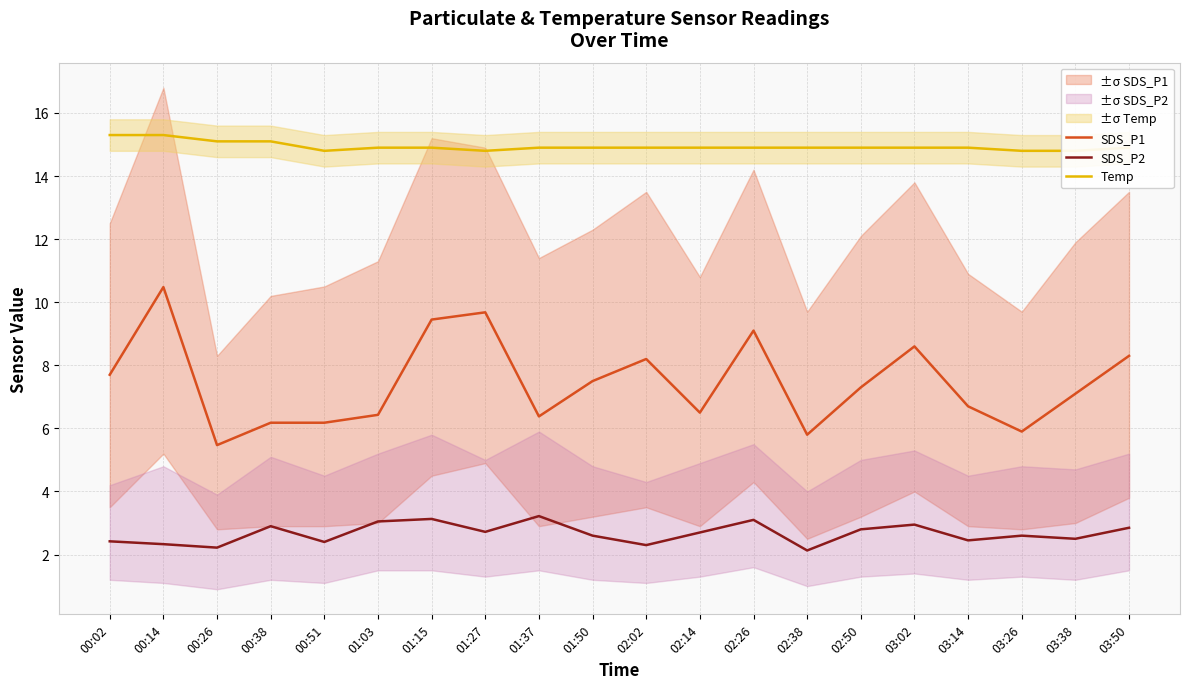

Reading left to right, transcribe all the data shown in this chart.

SDS_P1: 00:02=7.7	00:14=10.5	00:26=5.5	00:38=6.2	00:51=6.2	01:03=6.4	01:15=9.4	01:27=9.7	01:37=6.4	01:50=7.5	02:02=8.2	02:14=6.5	02:26=9.1	02:38=5.8	02:50=7.3	03:02=8.6	03:14=6.7	03:26=5.9	03:38=7.1	03:50=8.3
SDS_P2: 00:02=2.4	00:14=2.3	00:26=2.2	00:38=2.9	00:51=2.4	01:03=3.0	01:15=3.1	01:27=2.7	01:37=3.2	01:50=2.6	02:02=2.3	02:14=2.7	02:26=3.1	02:38=2.1	02:50=2.8	03:02=3.0	03:14=2.5	03:26=2.6	03:38=2.5	03:50=2.9
Temp: 00:02=15.3	00:14=15.3	00:26=15.1	00:38=15.1	00:51=14.8	01:03=14.9	01:15=14.9	01:27=14.8	01:37=14.9	01:50=14.9	02:02=14.9	02:14=14.9	02:26=14.9	02:38=14.9	02:50=14.9	03:02=14.9	03:14=14.9	03:26=14.8	03:38=14.8	03:50=14.9